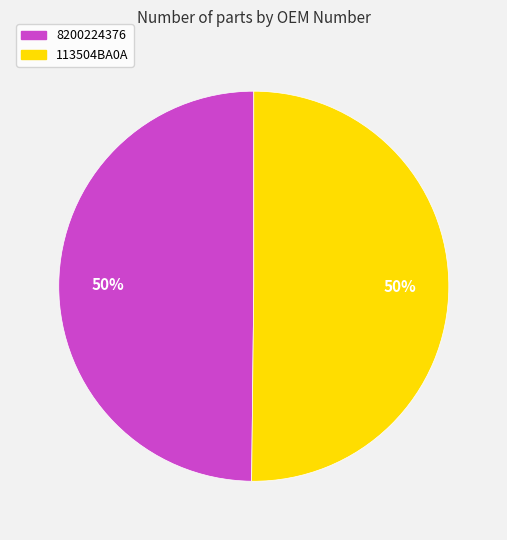

Is it true that 113504BA0A is 50% of the pie?

True